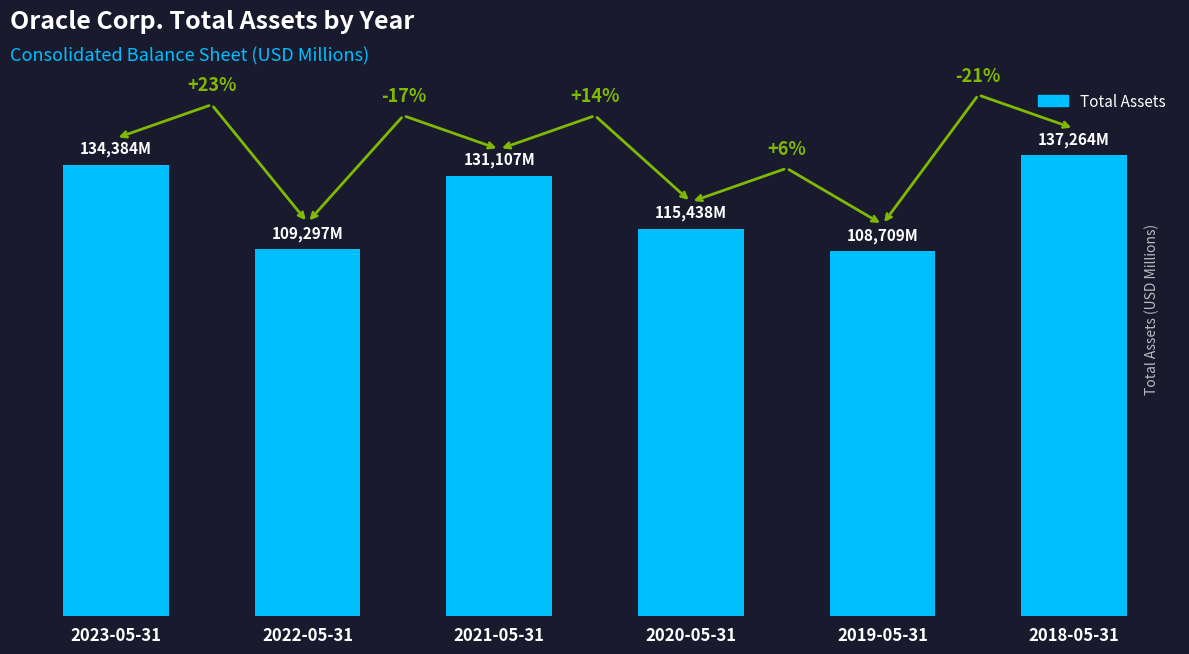

Does the chart contain any negative values?

No